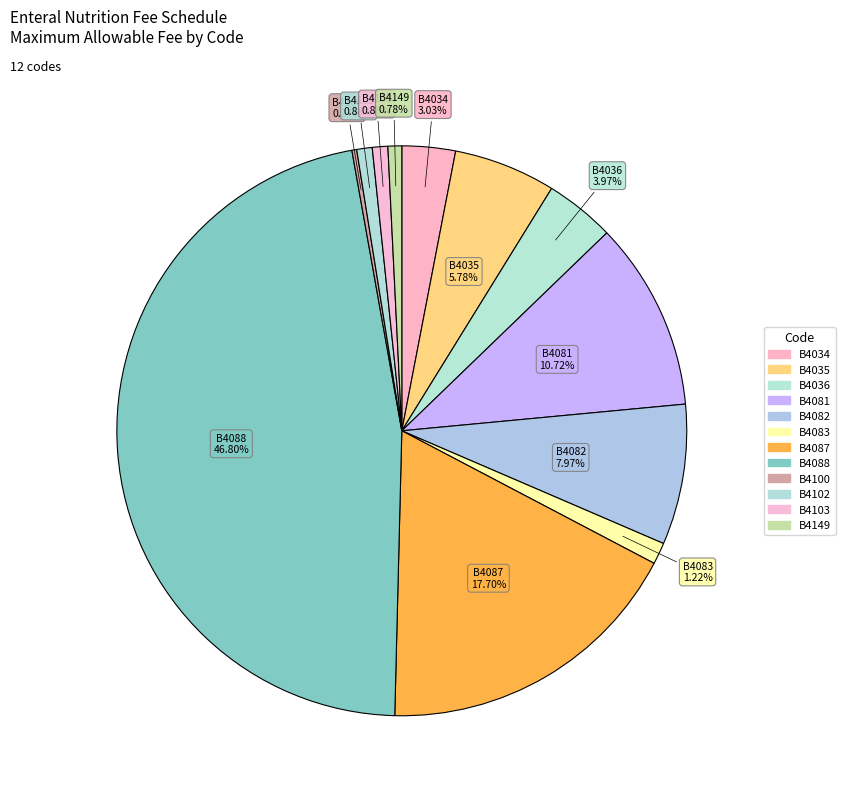

What percentage is the B4102 slice, to the nearest percent?

1%